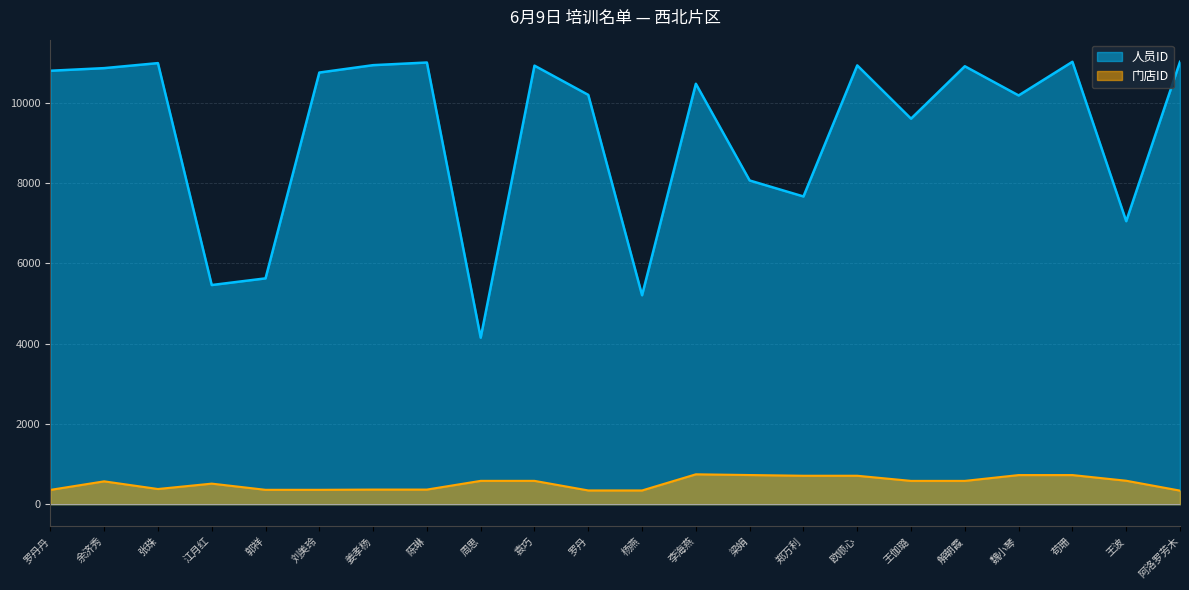

Rank the series by their average value, from highest to lowest.

人员ID, 门店ID